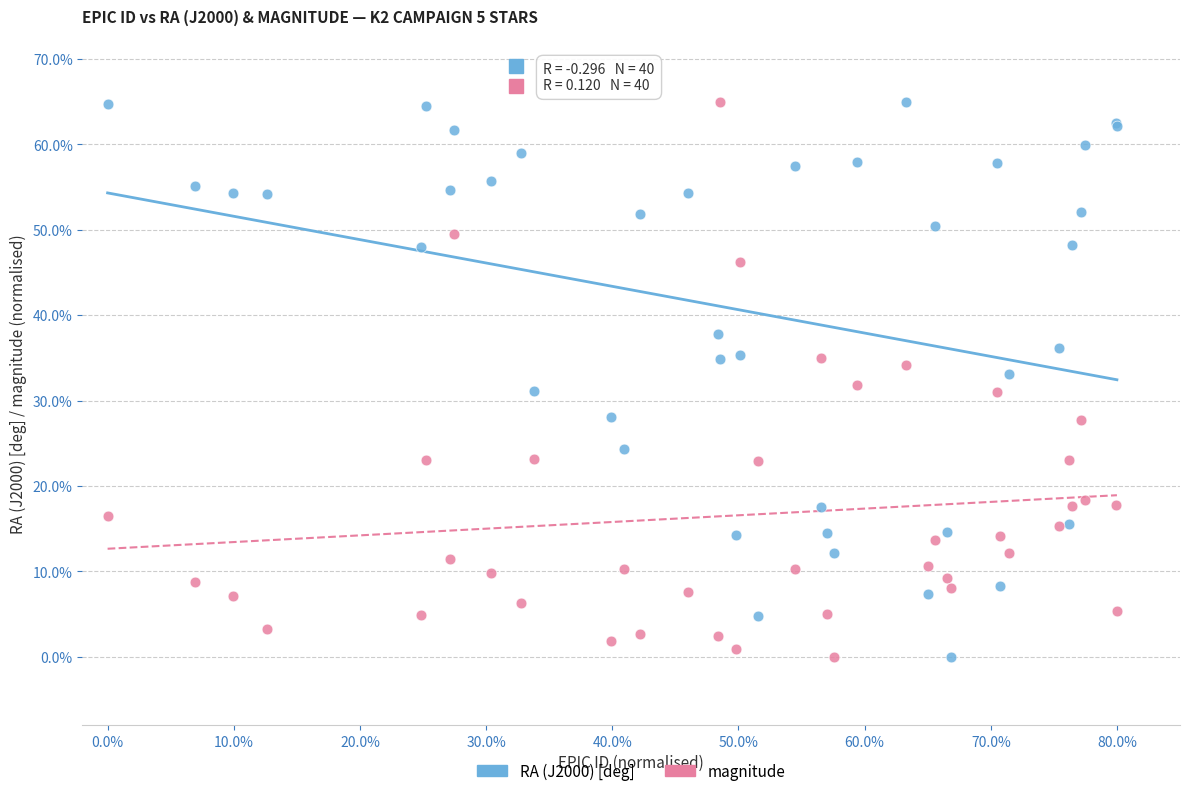

What is the X range (max minus min) for the scatter plot?

80.0